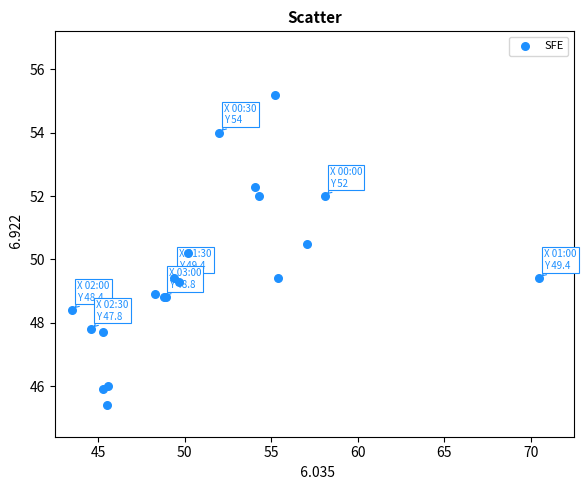

What Y value in the scatter plot is closest to 50?

50.2